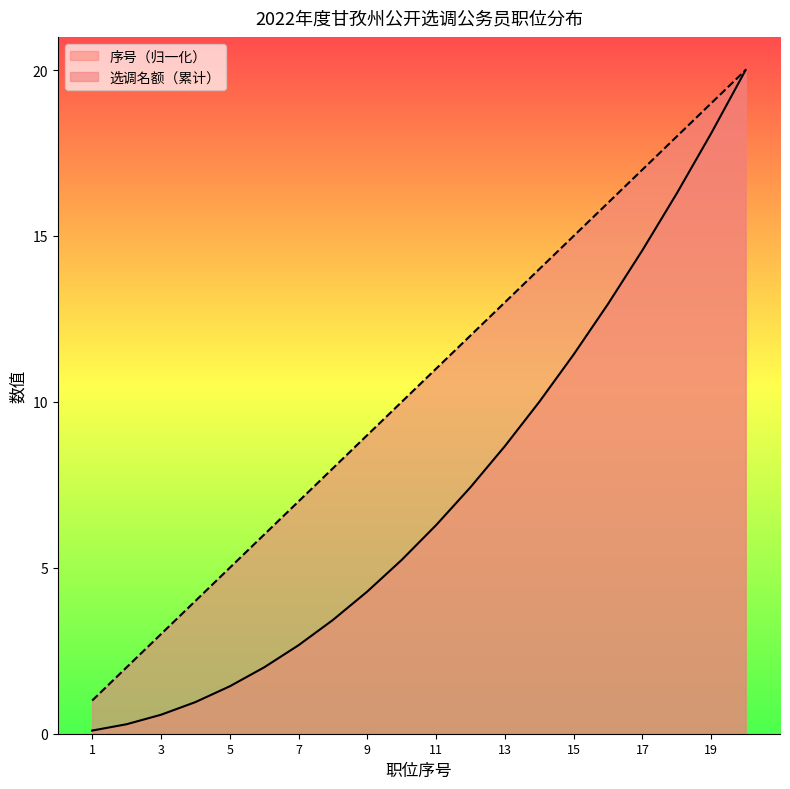

Which has a higher value, 16 or 4?

16